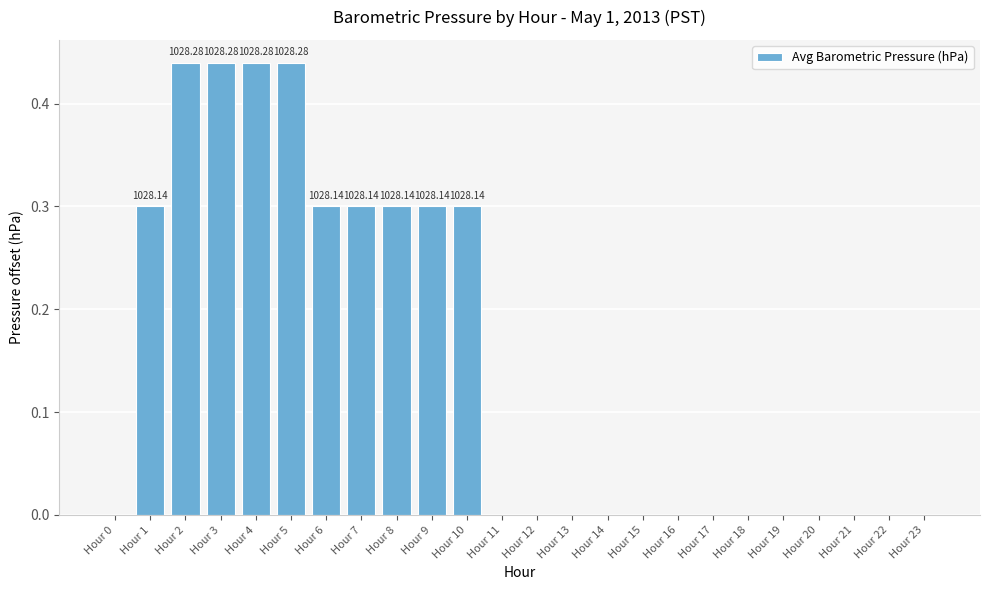

Which has a higher value, Hour 5 or Hour 12?

Hour 5